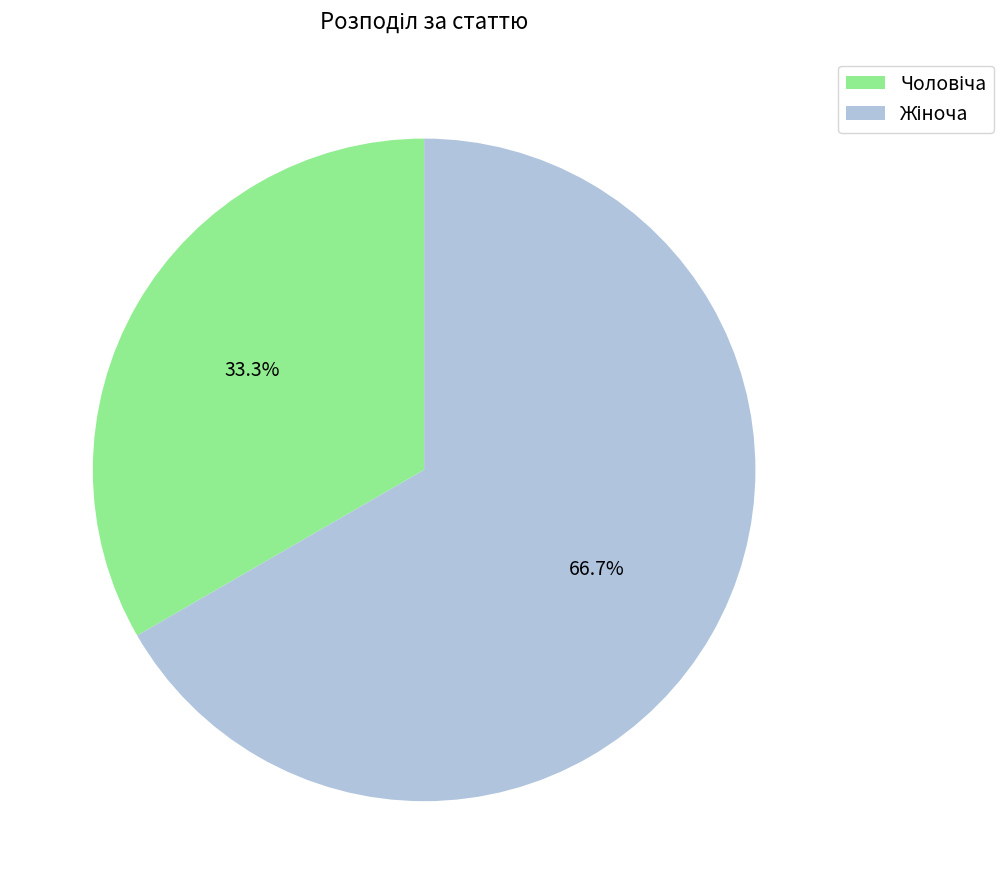

Is there a majority slice in this chart?

Yes